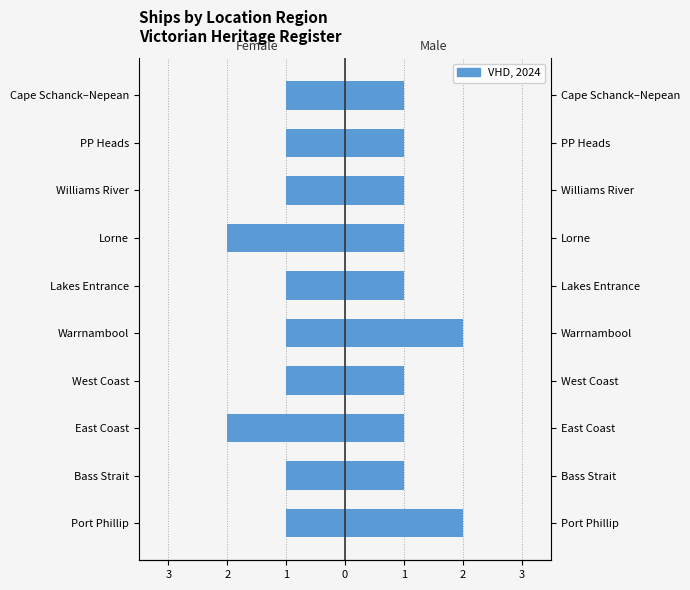

True or false: Female has a value of -1 at PP Heads.

False